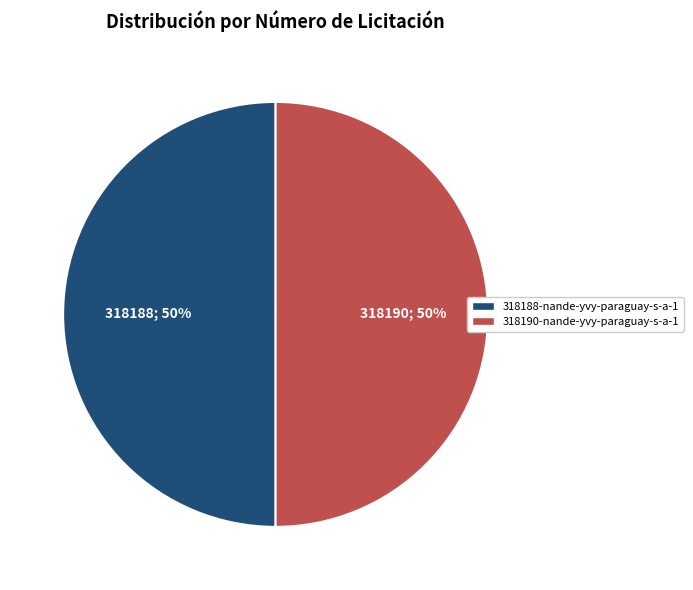

Is the sum of 318190-nande-yvy-paraguay-s-a-1 and 318188-nande-yvy-paraguay-s-a-1 greater than half?

Yes